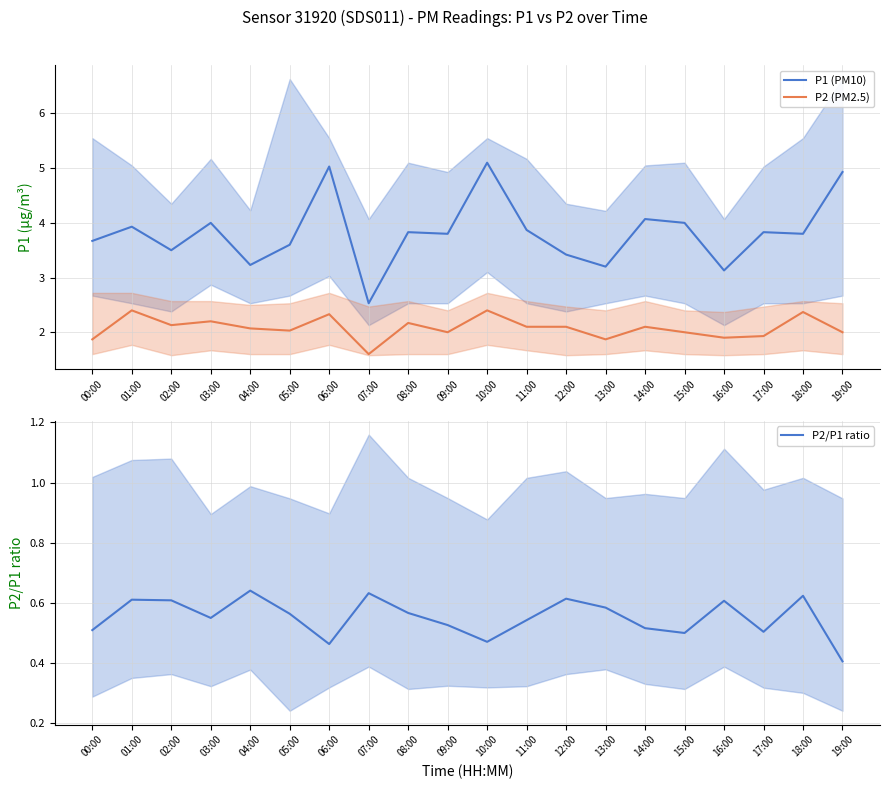

What is the smallest value displayed?

0.4